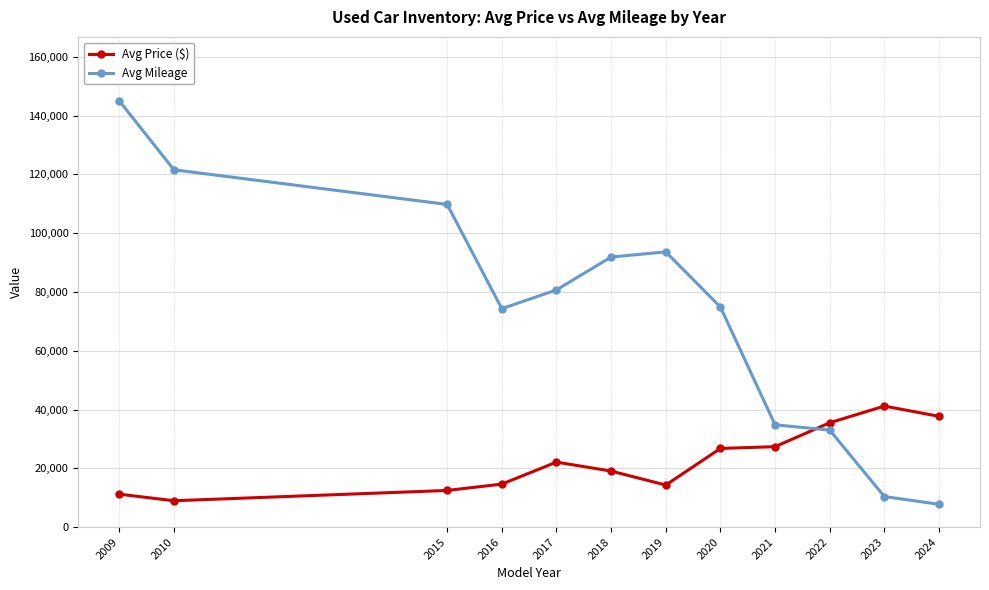

What is the lowest value of the Avg Mileage series?

7736